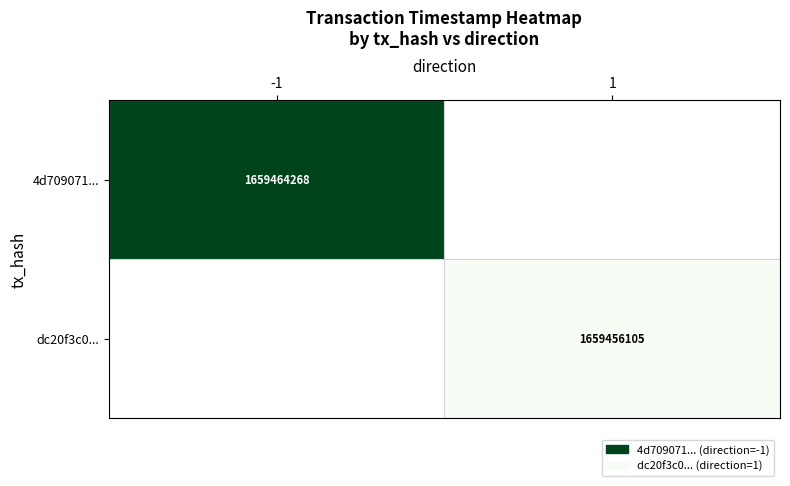

How many series are shown in this chart?

2